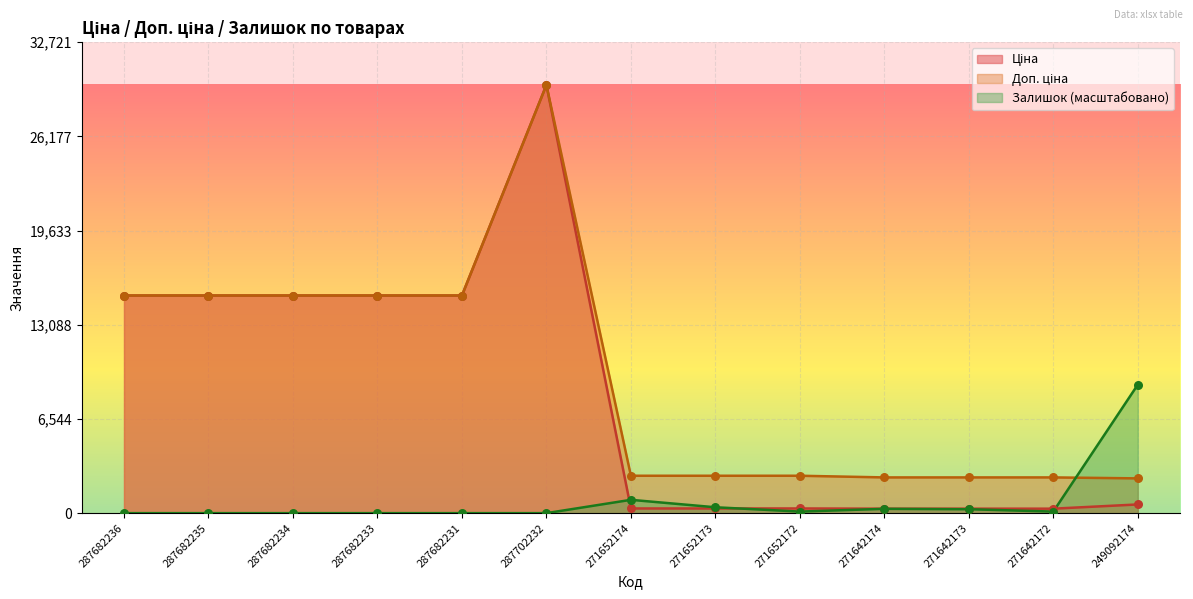

What are all the series names shown in the legend?

Ціна, Доп. ціна, Залишок